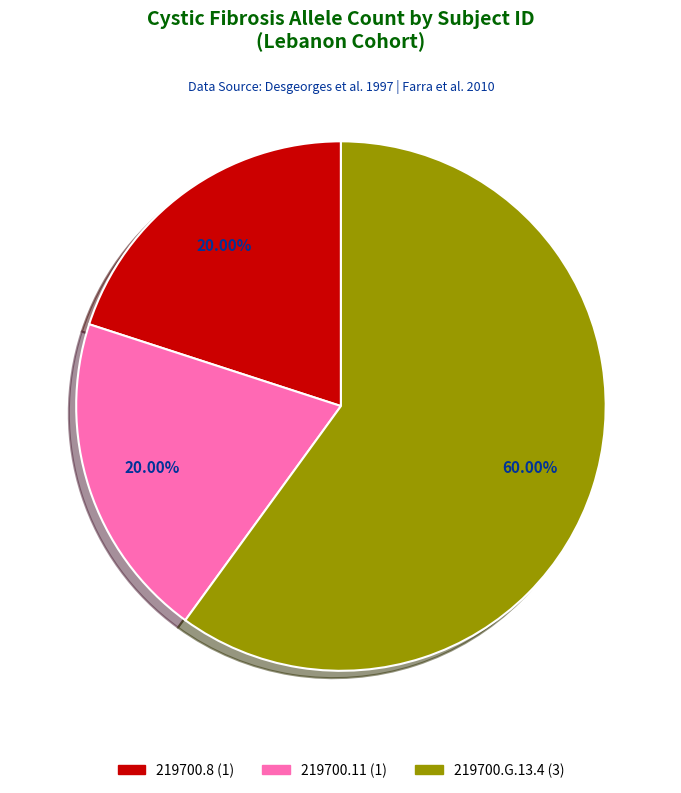

What percentage is the 219700.11 slice, to the nearest percent?

20%